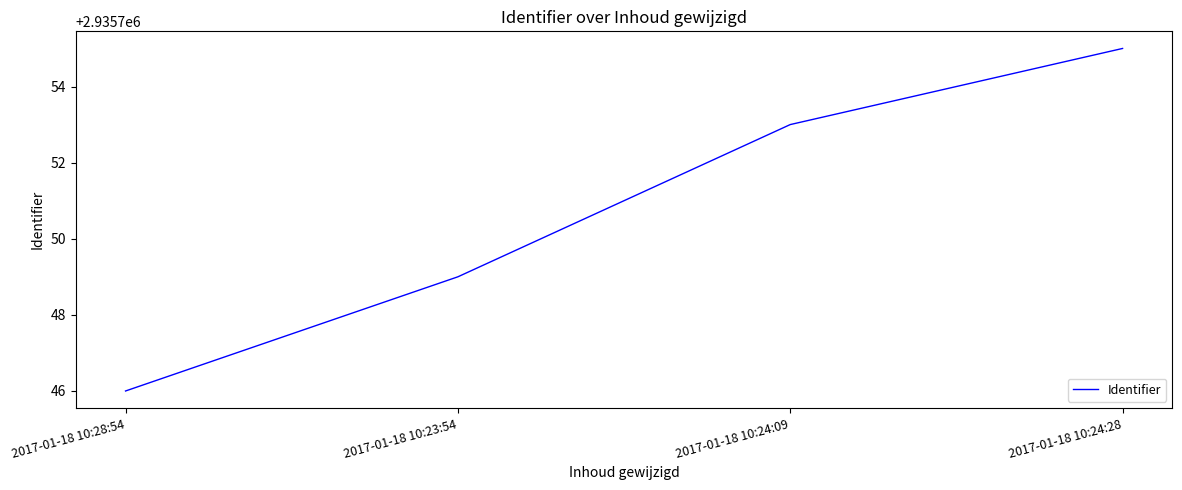

The value at 2017-01-18 10:24:28 is 2935755. True or false?

True